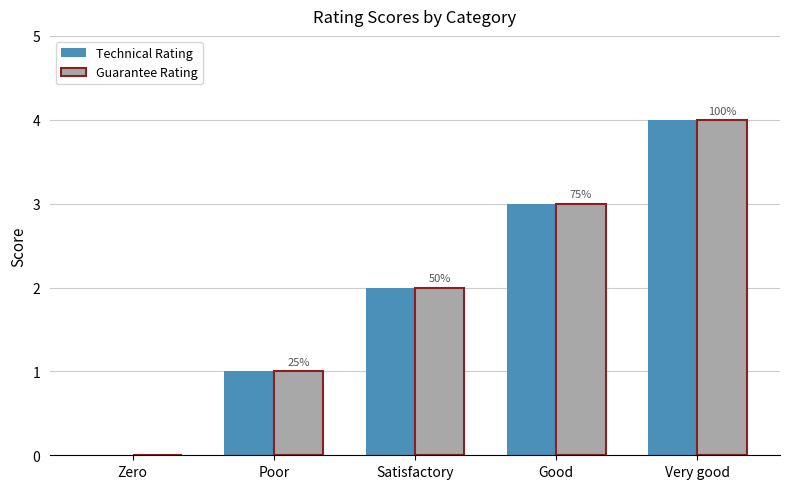

What is the sum of all Guarantee Rating values?

10